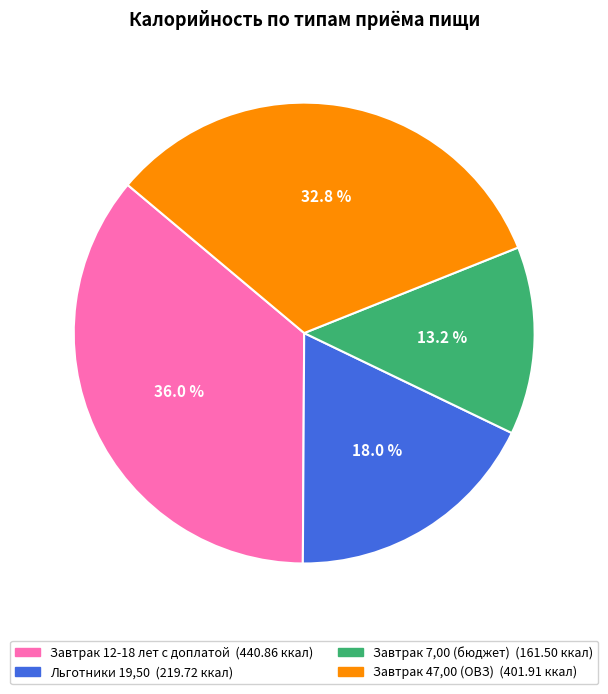

Rank the categories by value from lowest to highest.

Завтрак 7,00 (бюджет), Льготники 19,50, Завтрак 47,00 (ОВЗ), Завтрак 12-18 лет с доплатой